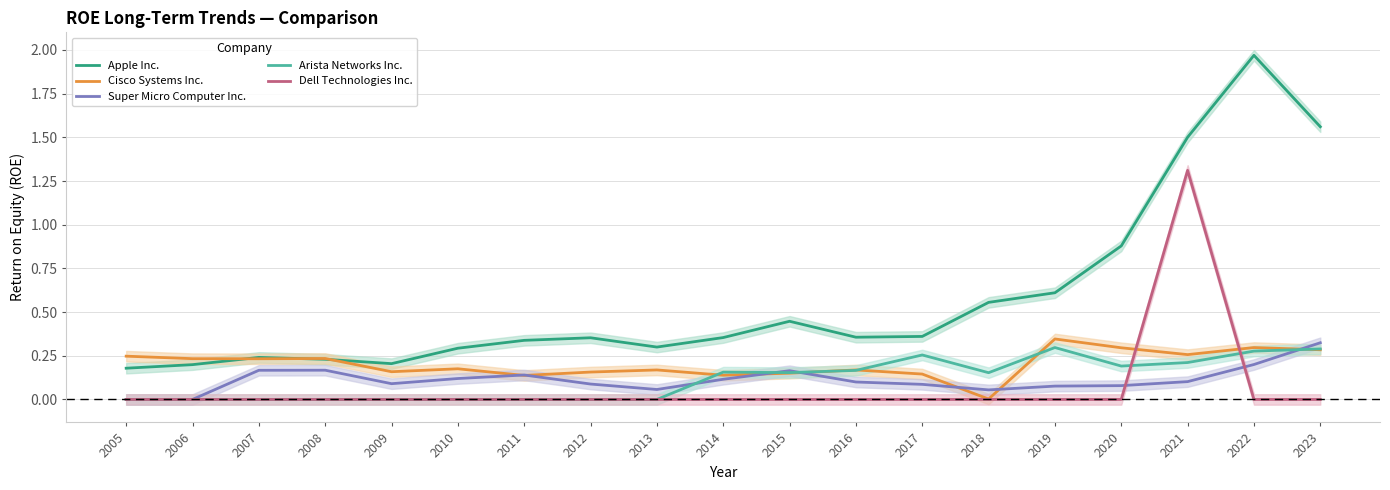

Is this an area chart (filled region under the line)?

No